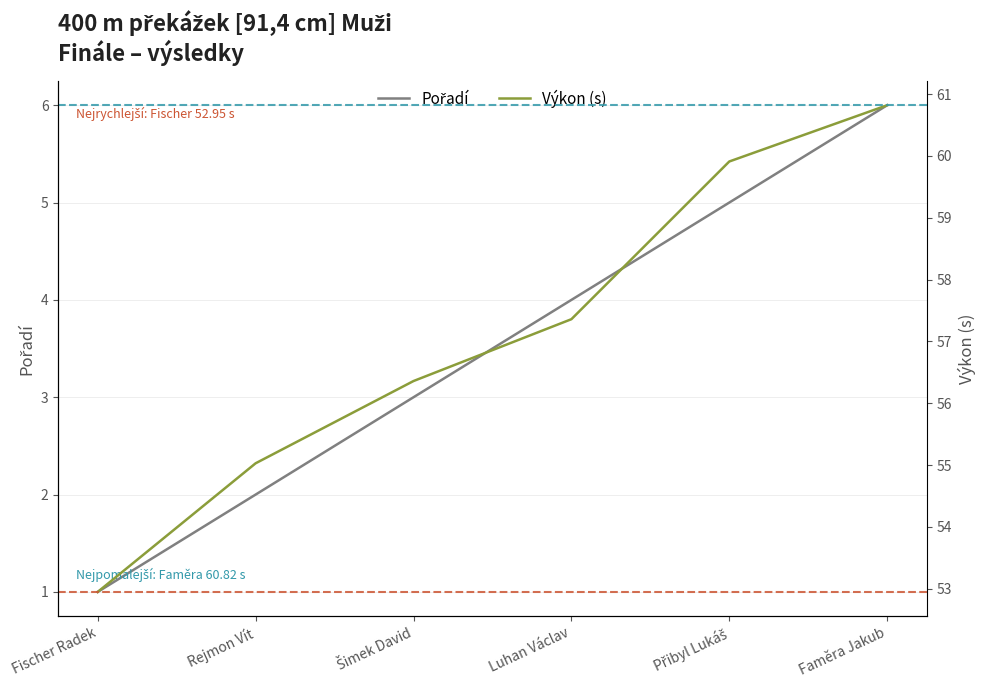

At how many categories does at least one series exceed 49?

6